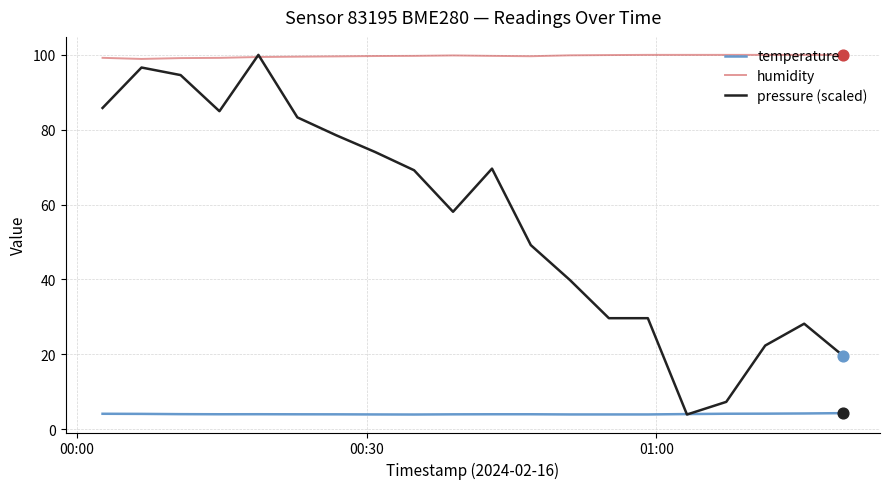

Which series has the largest range (max minus min)?

pressure (scaled)